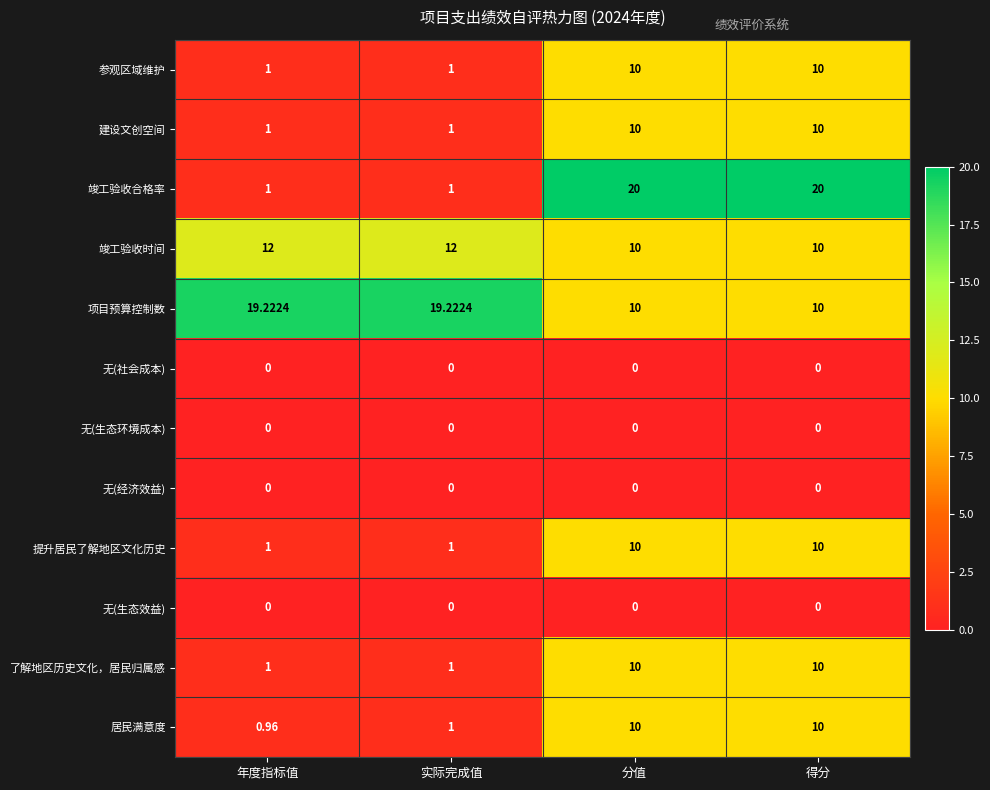

Is the value of 参观区域维护 at 实际完成值 greater than the value of 无(经济效益) at 得分?

Yes